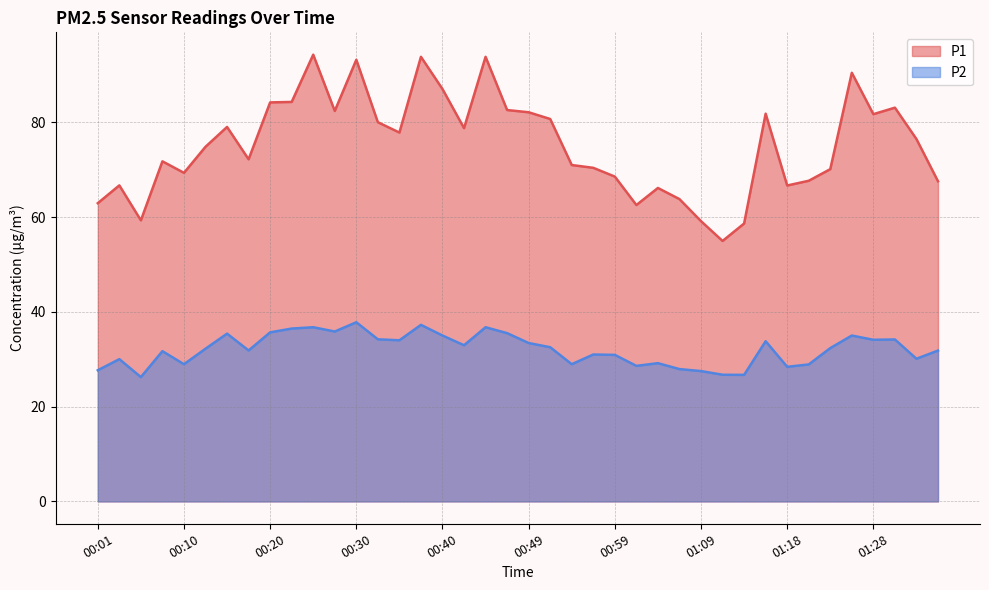

True or false: P2 has more than 2 interior local peaks.

True